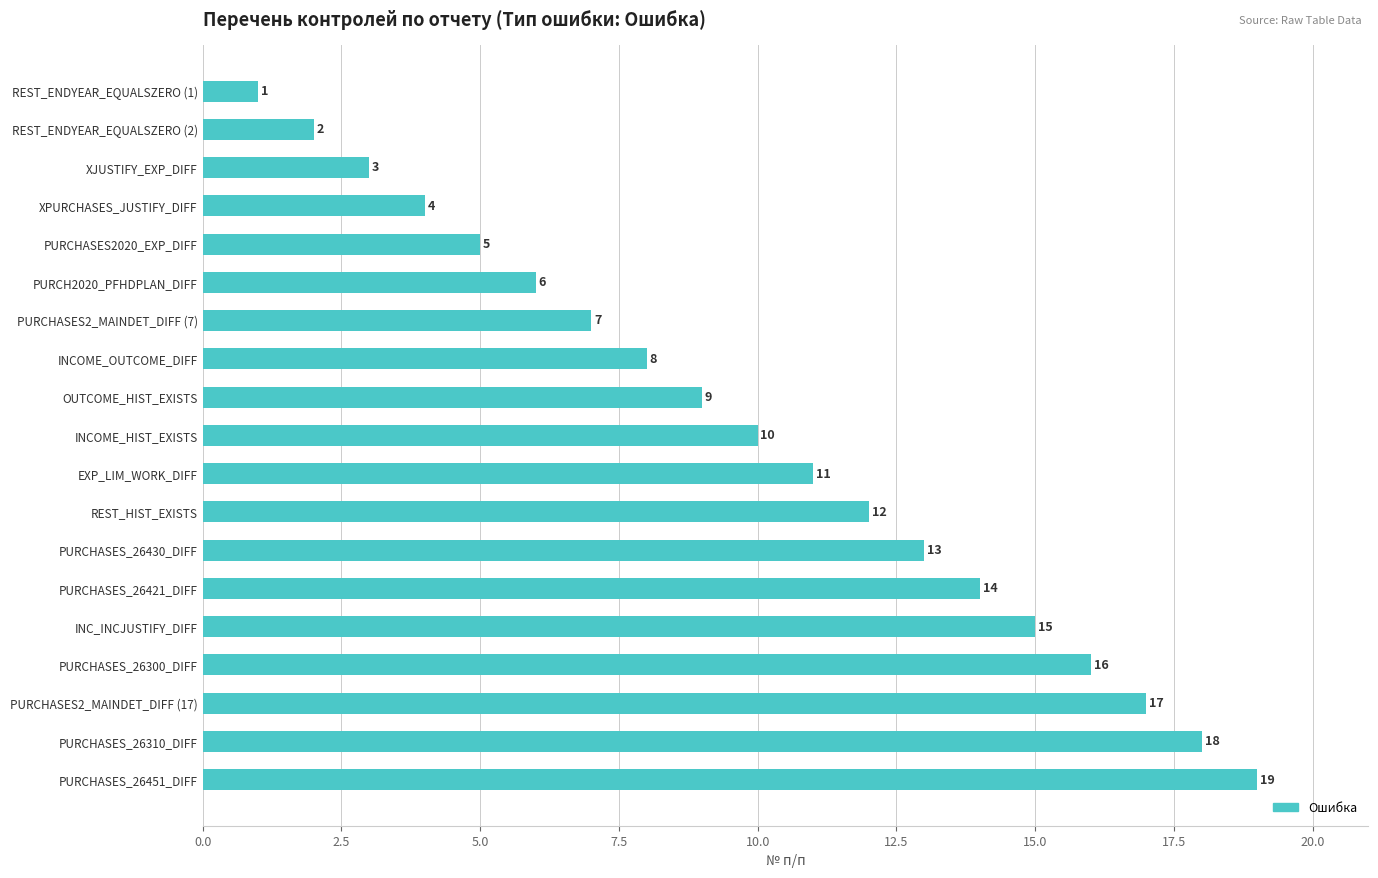

True or false: the data shows 11 at EXP_LIM_WORK_DIFF.

True